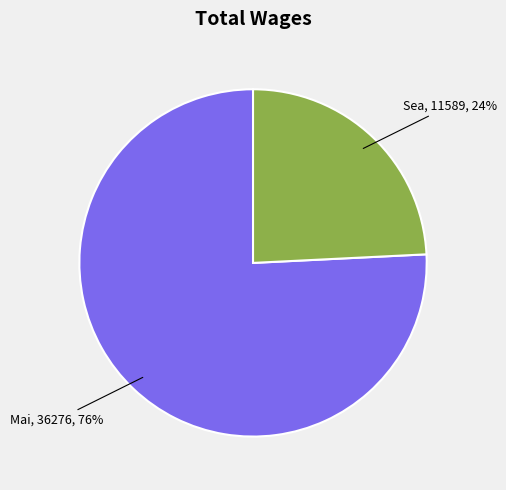

Approximately how many times larger is the value at Sea, 11589, 24% compared to Mai, 36276, 76%?

0.3